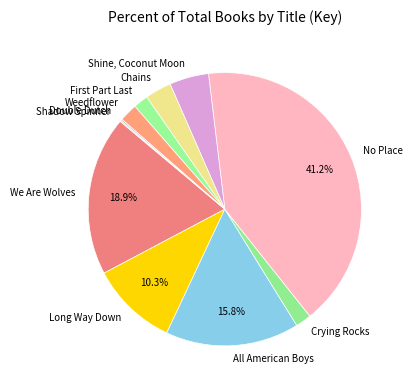

Which category has the biggest portion of the pie?

No Place